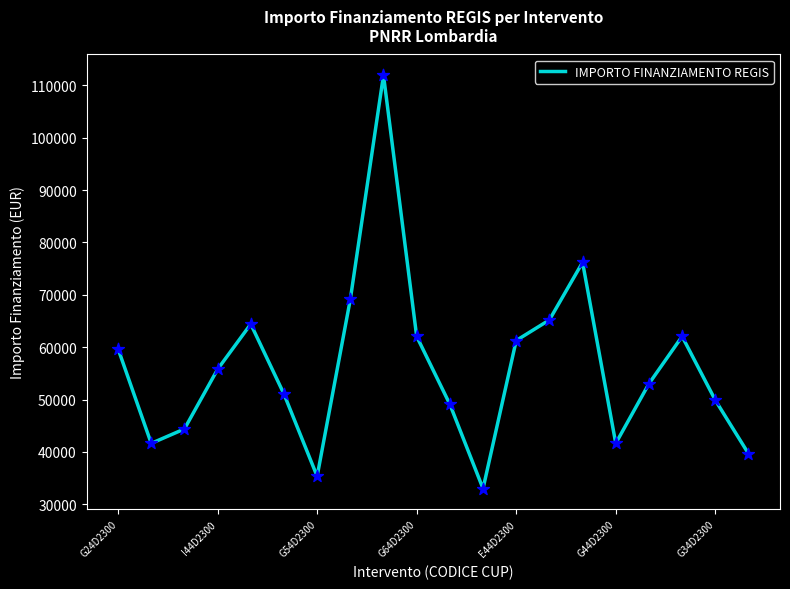

What is the maximum value shown in the chart?

111949.1